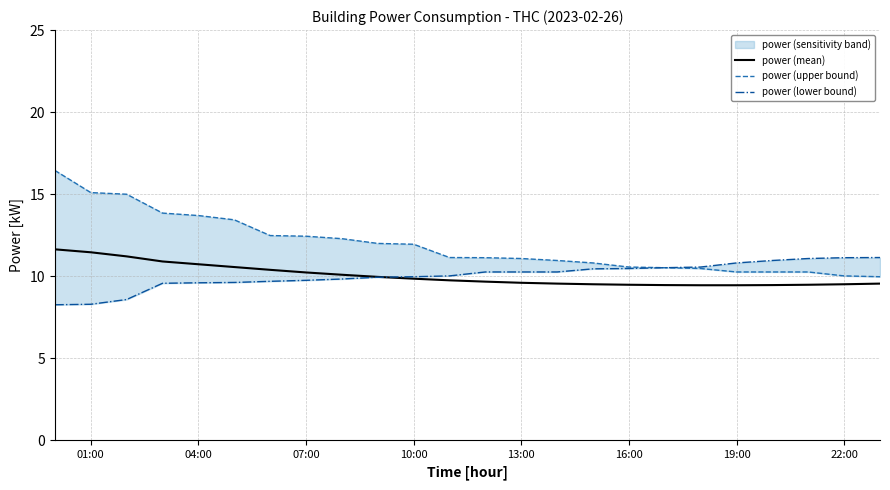

The value of power (mean) at 19:00 is 9.4. True or false?

True